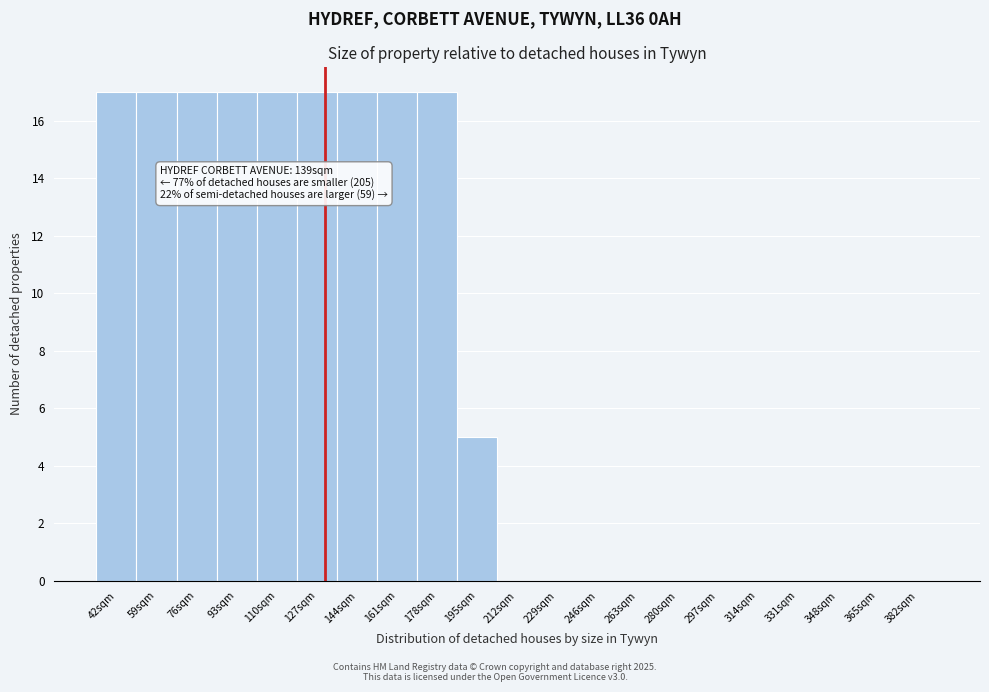

Reading left to right, transcribe all the data shown in this chart.

42sqm=17	59sqm=17	76sqm=17	93sqm=17	110sqm=17	127sqm=17	144sqm=17	161sqm=17	178sqm=17	195sqm=5	212sqm=0	229sqm=0	246sqm=0	263sqm=0	280sqm=0	297sqm=0	314sqm=0	331sqm=0	348sqm=0	365sqm=0	382sqm=0